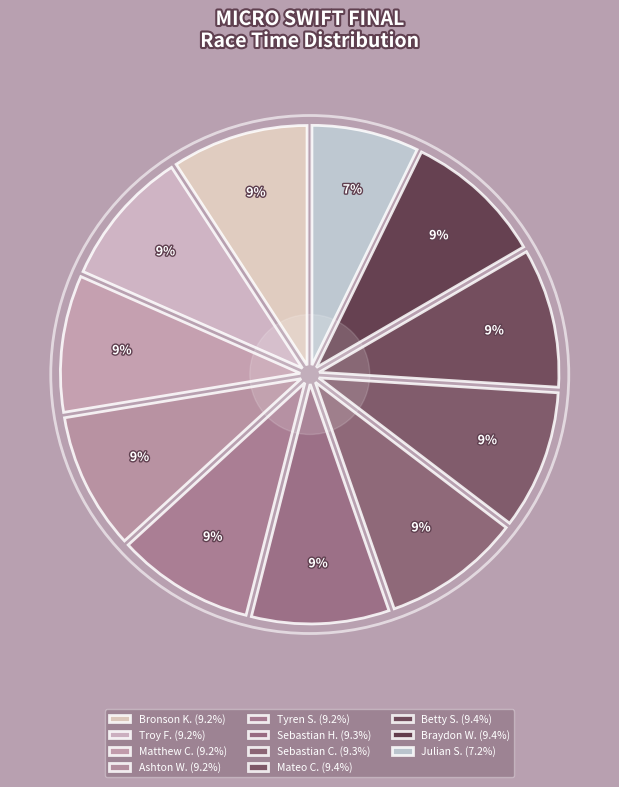

Is Braydon Wagner the majority of the pie?

No